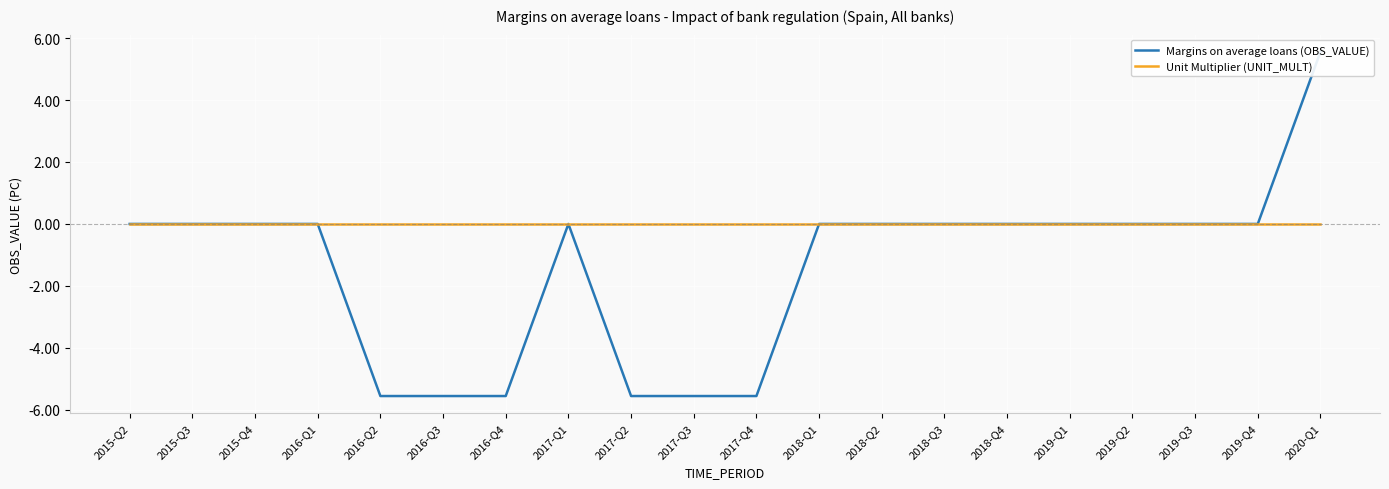

At which category does the chart reach its peak across all series?

2020-Q1